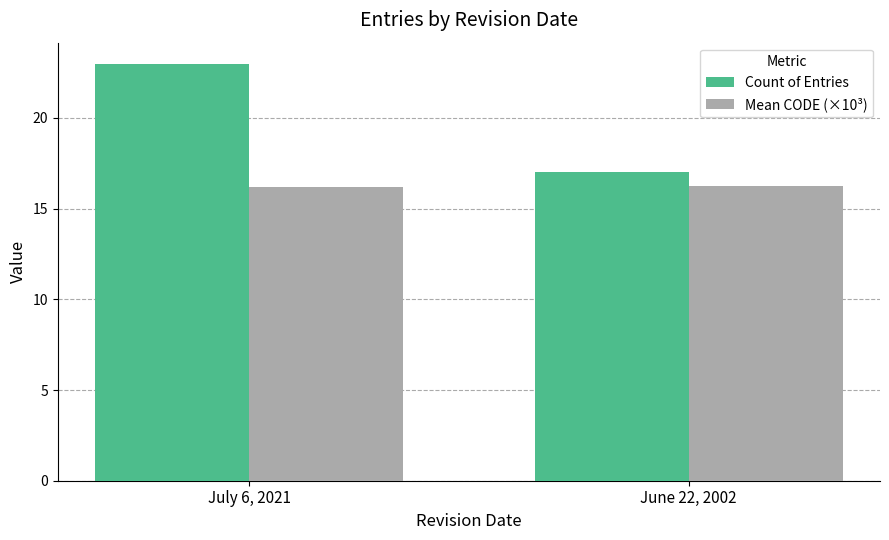

Rank the series by their maximum value, from lowest to highest.

Mean CODE (×10³), Count of Entries